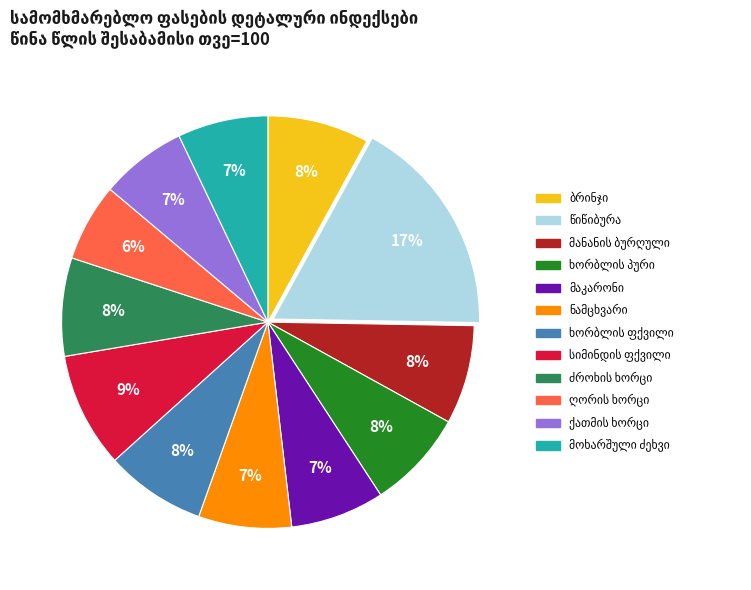

How many segments does this pie chart have?

12